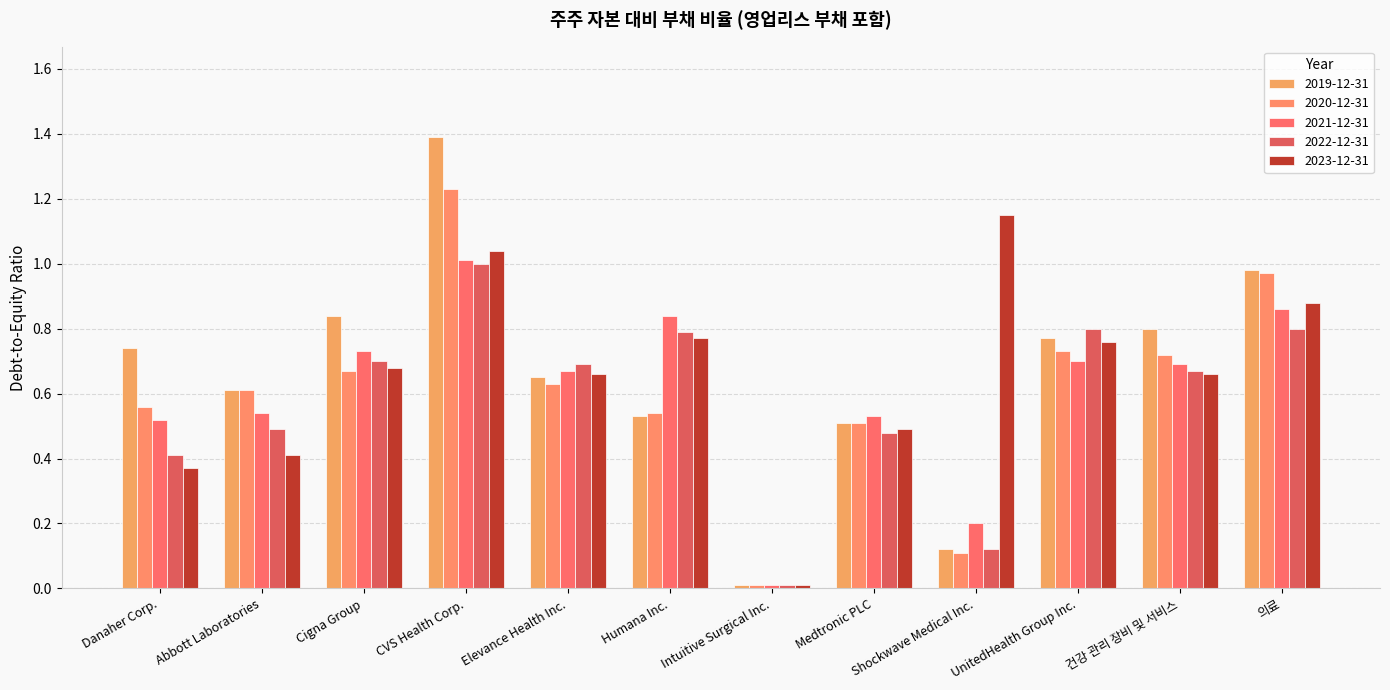

Reading right to left, list all the values displayed in this chart.

2019-12-31: 의료=1.0	건강 관리 장비 및 서비스=0.8	UnitedHealth Group Inc.=0.8	Shockwave Medical Inc.=0.1	Medtronic PLC=0.5	Intuitive Surgical Inc.=0.0	Humana Inc.=0.5	Elevance Health Inc.=0.7	CVS Health Corp.=1.4	Cigna Group=0.8	Abbott Laboratories=0.6	Danaher Corp.=0.7
2020-12-31: 의료=1.0	건강 관리 장비 및 서비스=0.7	UnitedHealth Group Inc.=0.7	Shockwave Medical Inc.=0.1	Medtronic PLC=0.5	Intuitive Surgical Inc.=0.0	Humana Inc.=0.5	Elevance Health Inc.=0.6	CVS Health Corp.=1.2	Cigna Group=0.7	Abbott Laboratories=0.6	Danaher Corp.=0.6
2021-12-31: 의료=0.9	건강 관리 장비 및 서비스=0.7	UnitedHealth Group Inc.=0.7	Shockwave Medical Inc.=0.2	Medtronic PLC=0.5	Intuitive Surgical Inc.=0.0	Humana Inc.=0.8	Elevance Health Inc.=0.7	CVS Health Corp.=1.0	Cigna Group=0.7	Abbott Laboratories=0.5	Danaher Corp.=0.5
2022-12-31: 의료=0.8	건강 관리 장비 및 서비스=0.7	UnitedHealth Group Inc.=0.8	Shockwave Medical Inc.=0.1	Medtronic PLC=0.5	Intuitive Surgical Inc.=0.0	Humana Inc.=0.8	Elevance Health Inc.=0.7	CVS Health Corp.=1.0	Cigna Group=0.7	Abbott Laboratories=0.5	Danaher Corp.=0.4
2023-12-31: 의료=0.9	건강 관리 장비 및 서비스=0.7	UnitedHealth Group Inc.=0.8	Shockwave Medical Inc.=1.1	Medtronic PLC=0.5	Intuitive Surgical Inc.=0.0	Humana Inc.=0.8	Elevance Health Inc.=0.7	CVS Health Corp.=1.0	Cigna Group=0.7	Abbott Laboratories=0.4	Danaher Corp.=0.4